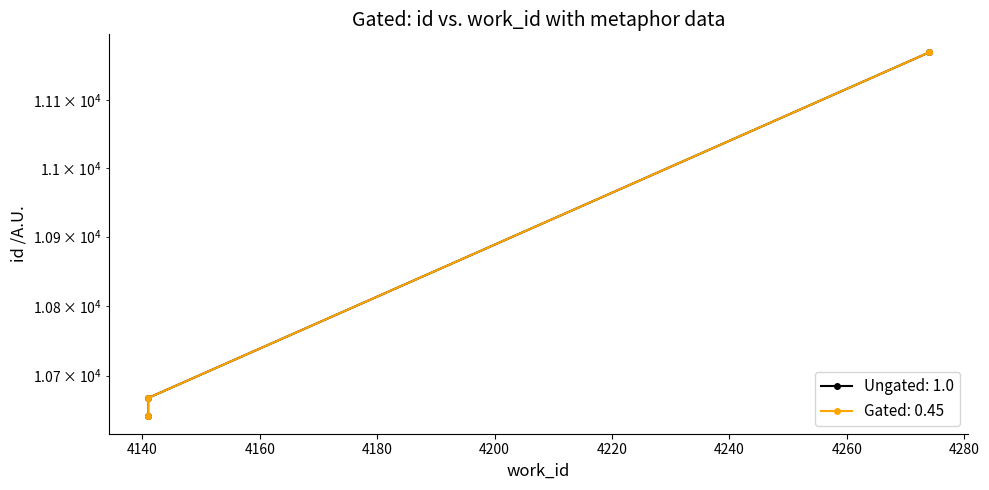

Is the value of Ungated: 1.0 at 4274 greater than the value of Gated: 0.45 at 4274?

No